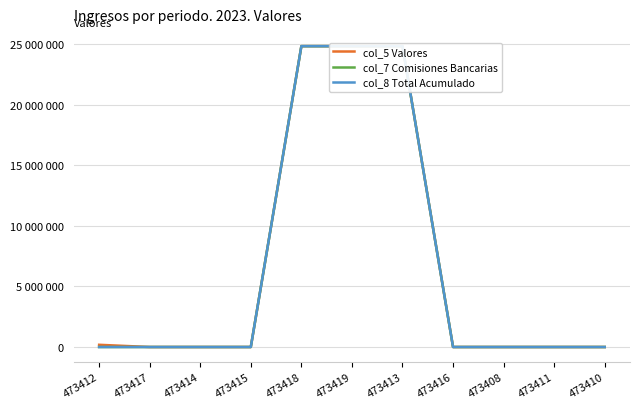

What is the difference between the maximum and minimum values in the col_7 Comisiones Bancarias series?

24847620